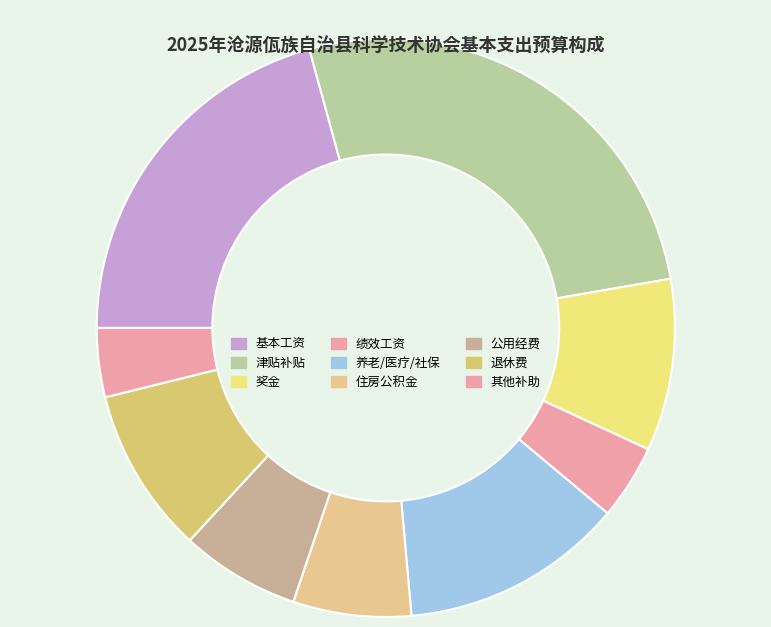

Does any single category account for the majority?

No